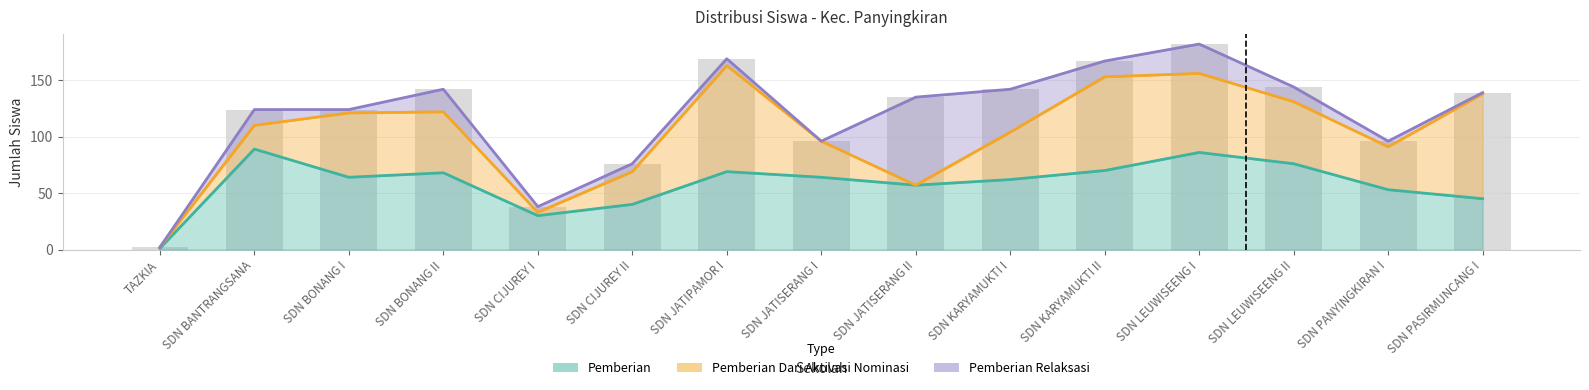

What is the value of the Pemberian bar at the 10th from the left?

62